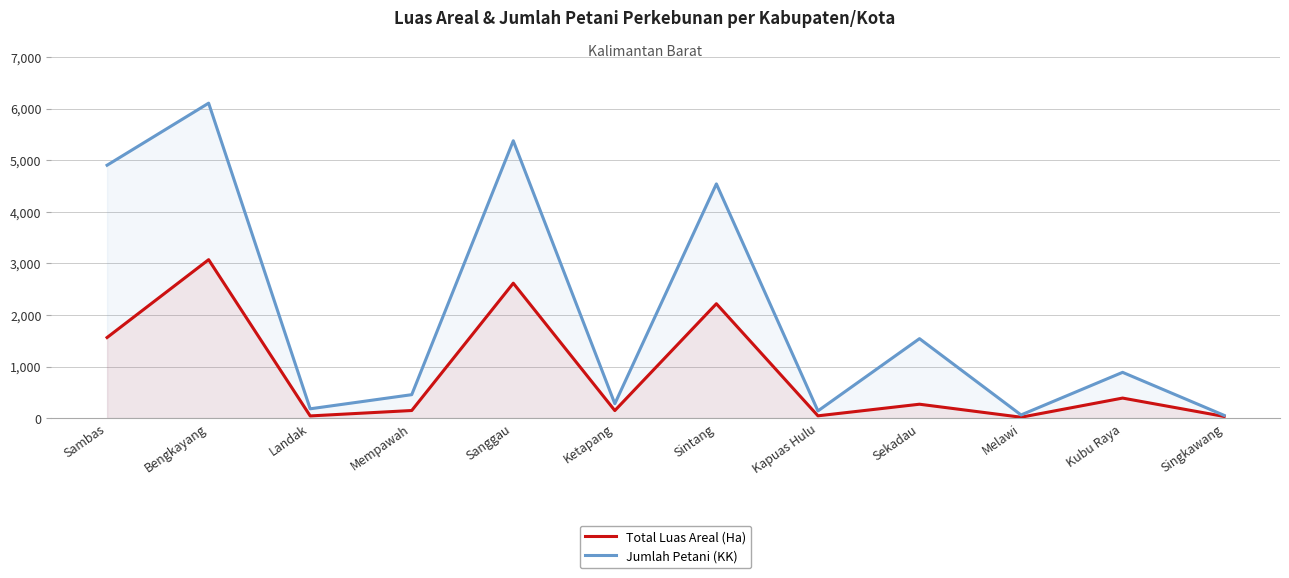

The Total Luas Areal (Ha) series shows 18 at Singkawang. True or false?

False